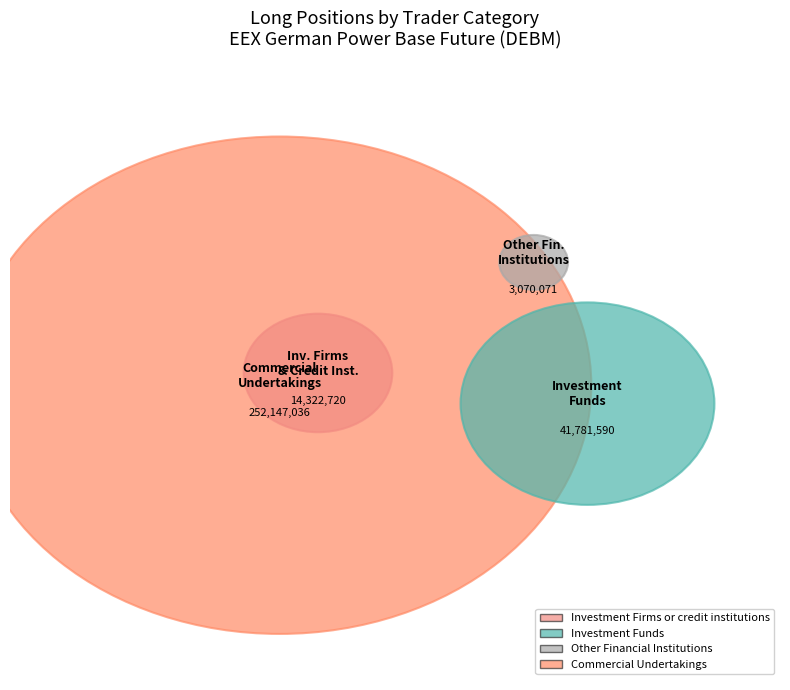

Approximately how many times larger is the value at Commercial Undertakings compared to Investment Funds?

6.0